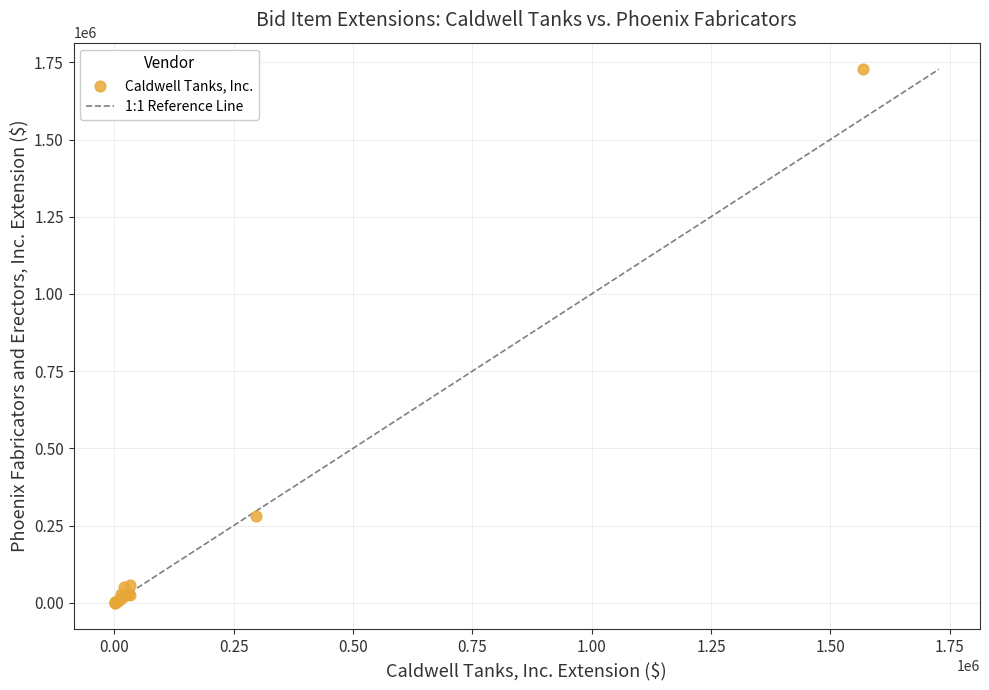

What Y value in the scatter plot is closest to 864101?

282000.0